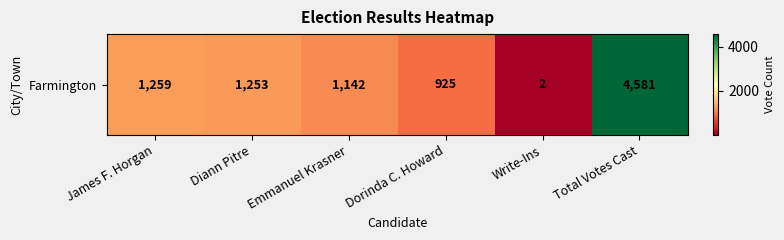

Reading left to right, list all the values displayed in this chart.

James F. Horgan=1259	Diann Pitre=1253	Emmanuel Krasner=1142	Dorinda C. Howard=925	Write-Ins=2	Total Votes Cast=4581